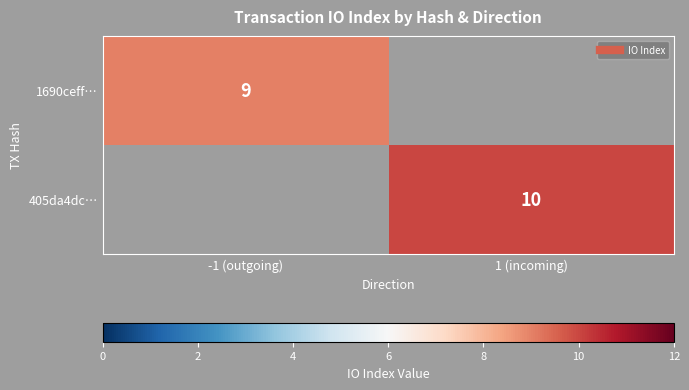

Is the value of 1690ceff… at -1 (outgoing) greater than the value of 405da4dc… at -1 (outgoing)?

No